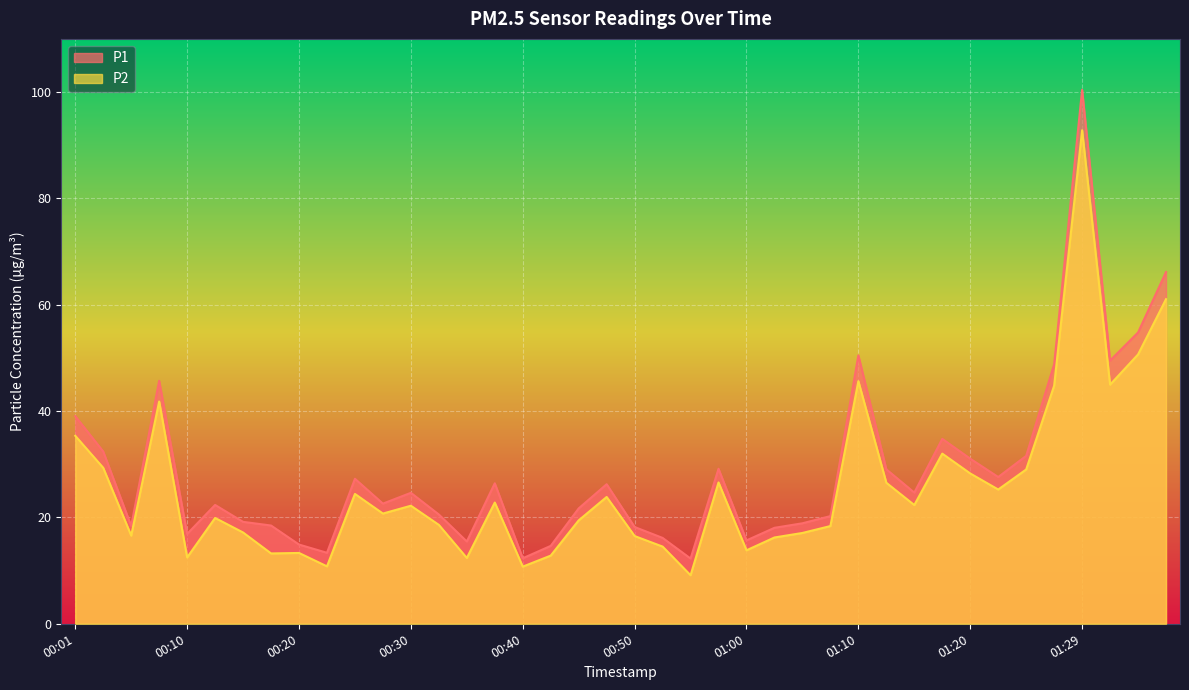

Rank the categories by P2 value from highest to lowest.

01:29, 01:37, 01:34, 01:10, 01:32, 01:27, 00:08, 00:01, 01:17, 00:03, 01:25, 01:20, 00:57, 01:12, 01:22, 00:25, 00:47, 00:37, 01:15, 00:30, 00:28, 00:13, 00:45, 00:32, 01:07, 00:15, 01:05, 00:06, 00:50, 01:02, 00:52, 01:00, 00:20, 00:18, 00:42, 00:10, 00:35, 00:23, 00:40, 00:55